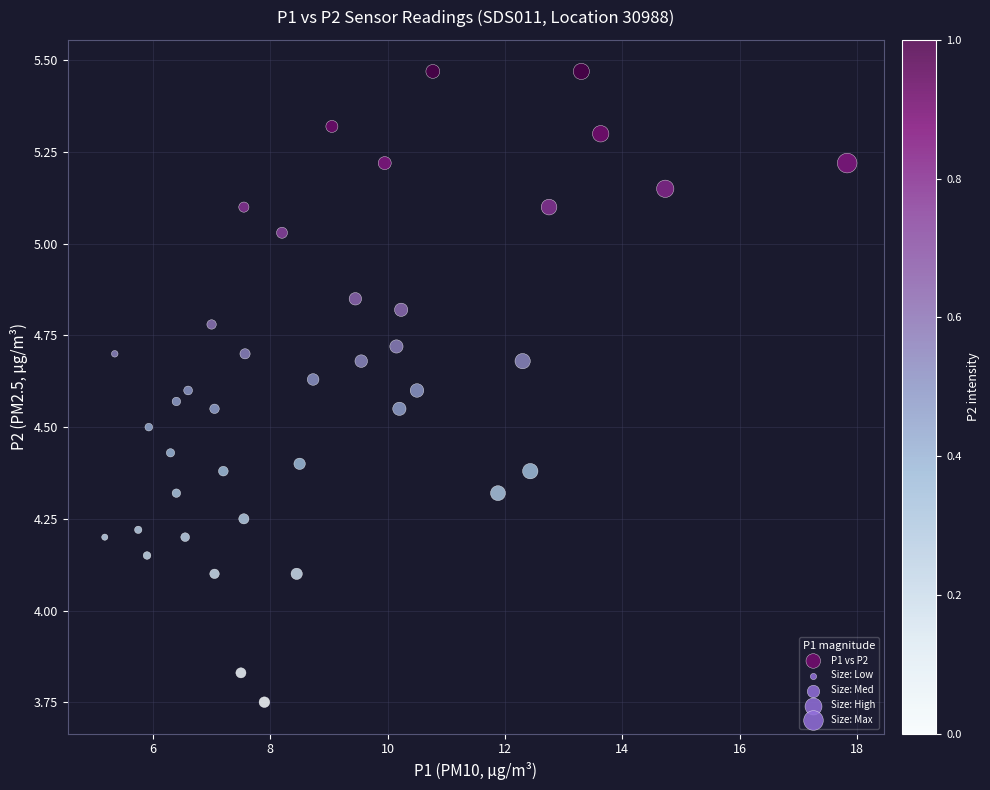

What is the range of Y values (max minus min)?

1.7